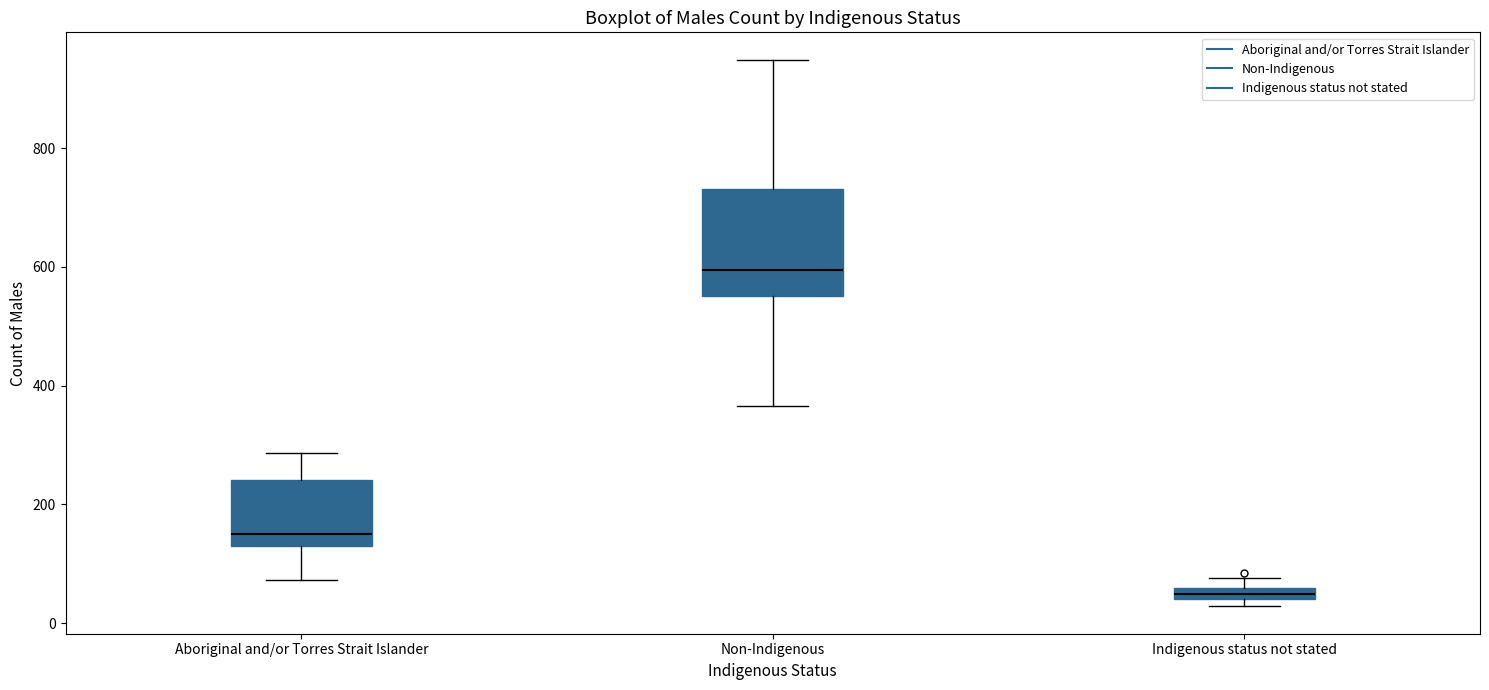

Comparing the boxes themselves (not the whiskers), which one is the tallest?

Non-Indigenous